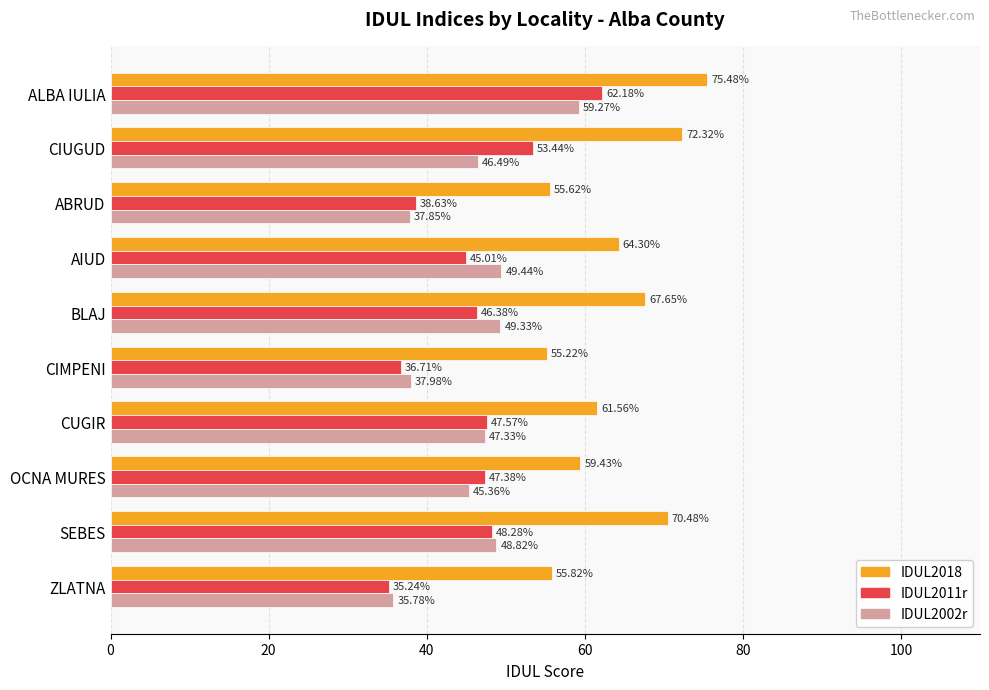

How many data points in IDUL2002r are less than 47?

5